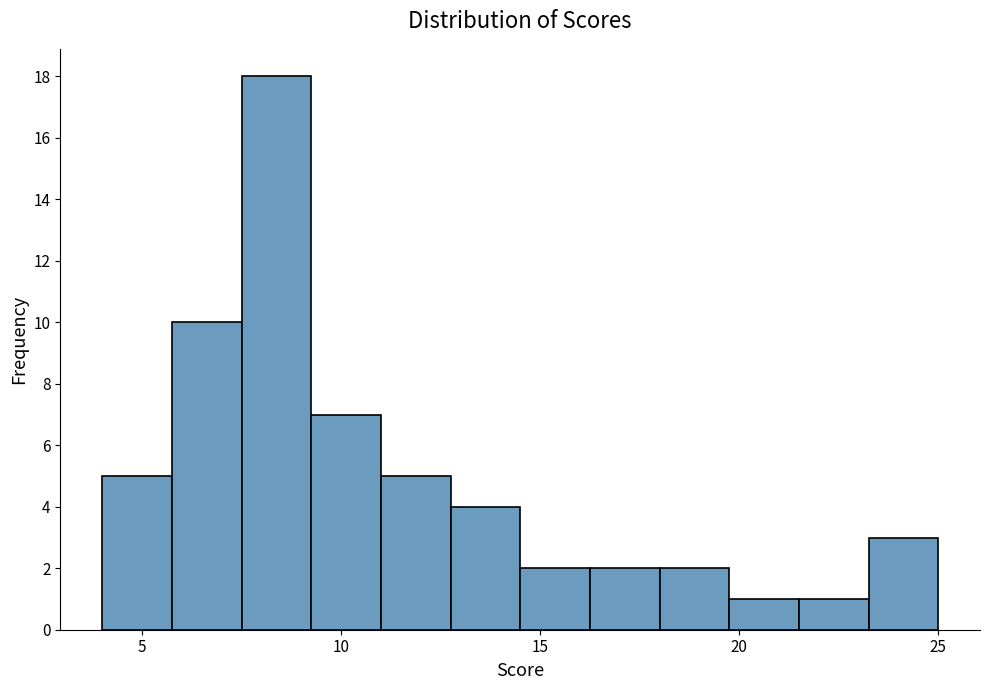

Read against the x-axis, roughly where is the centre of the tallest bar?

8.5